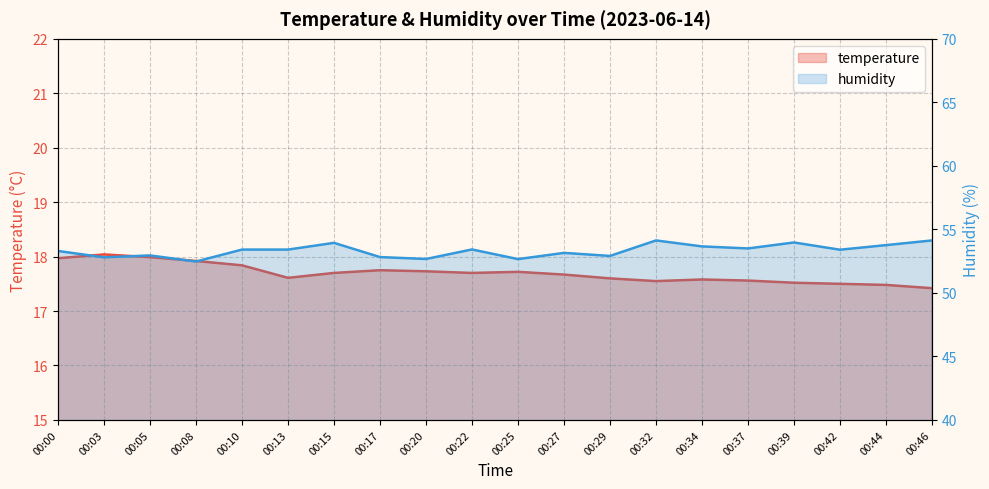

Which series has the largest range (max minus min)?

humidity